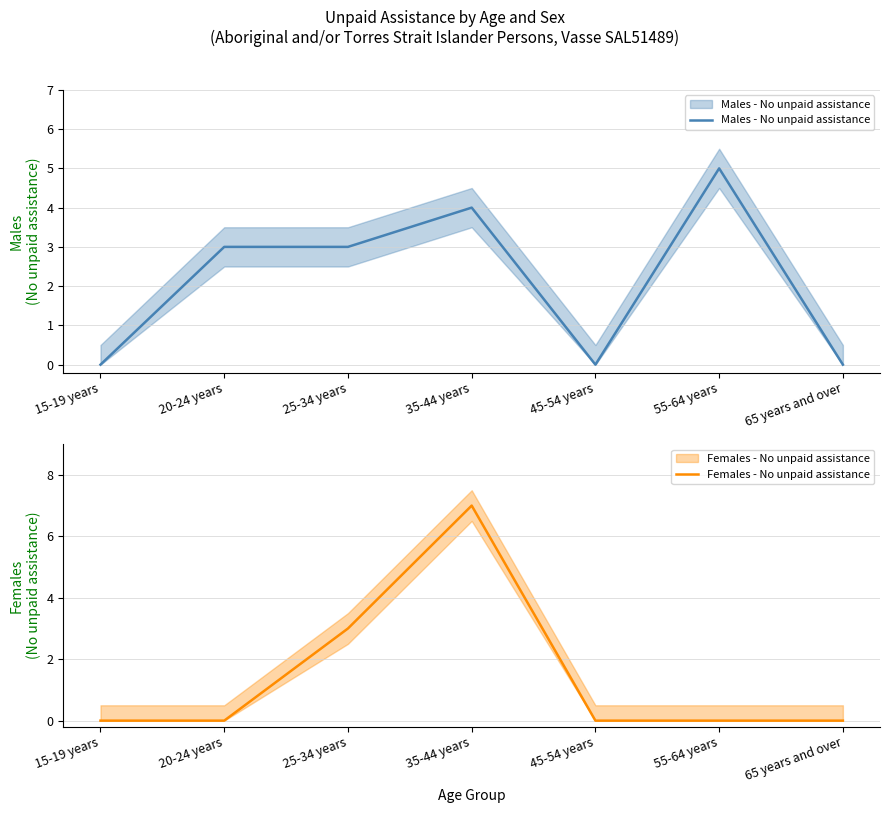

True or false: Males - No unpaid assistance and Females - No unpaid assistance cross at least once.

False